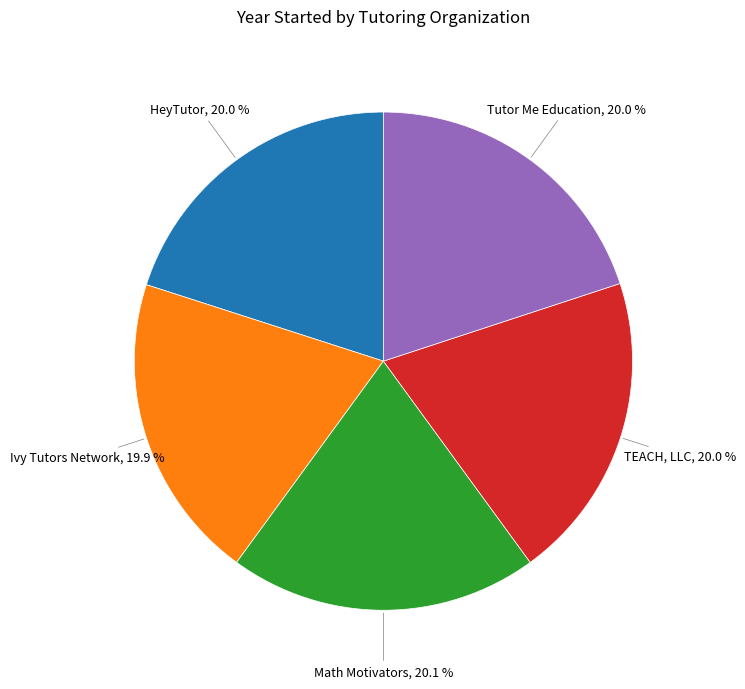

Count the number of slices in the pie.

5